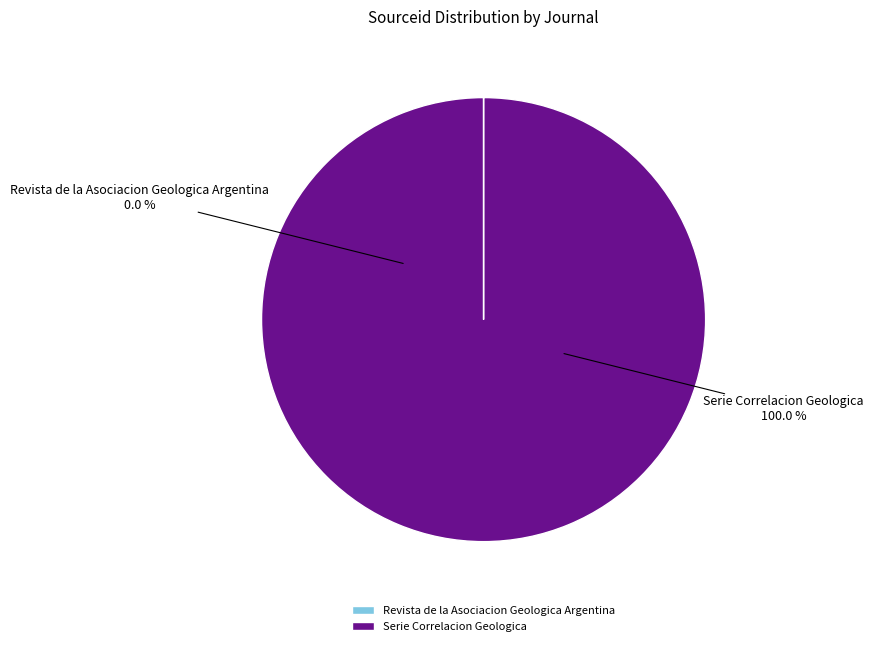

To the nearest percent, what is the combined percentage of Revista de la Asociacion Geologica Argentina and Serie Correlacion Geologica?

100%